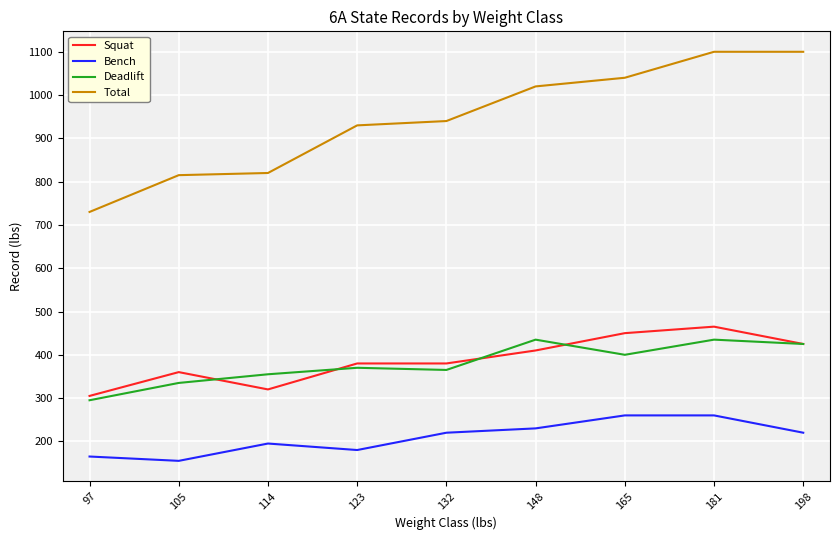

Is it true that Bench equals 230 at 148?

True